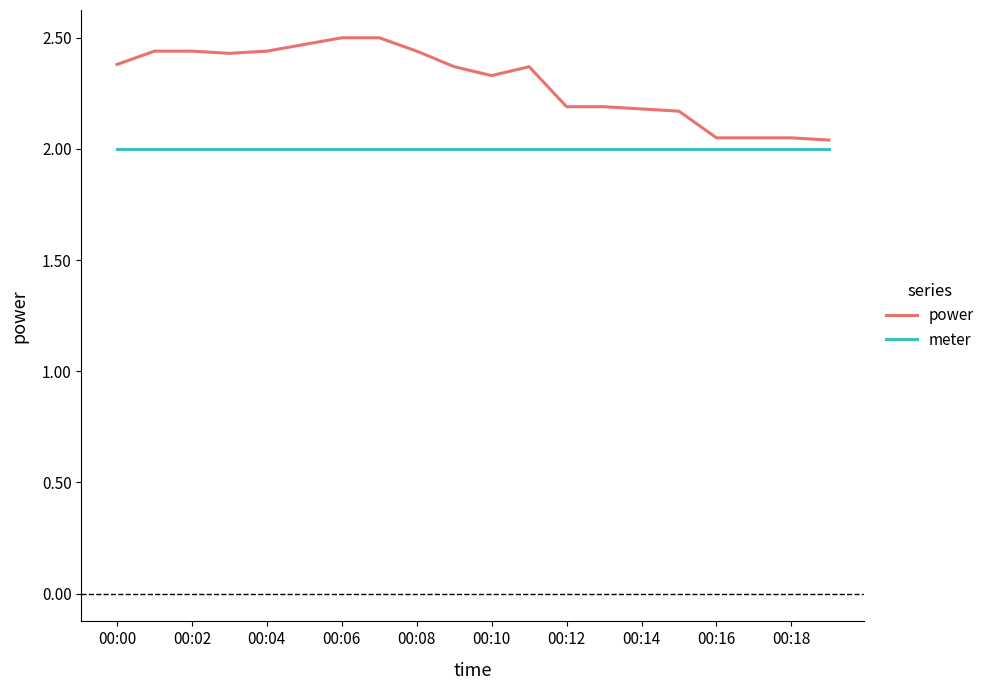

Which series has the largest total across all categories?

power